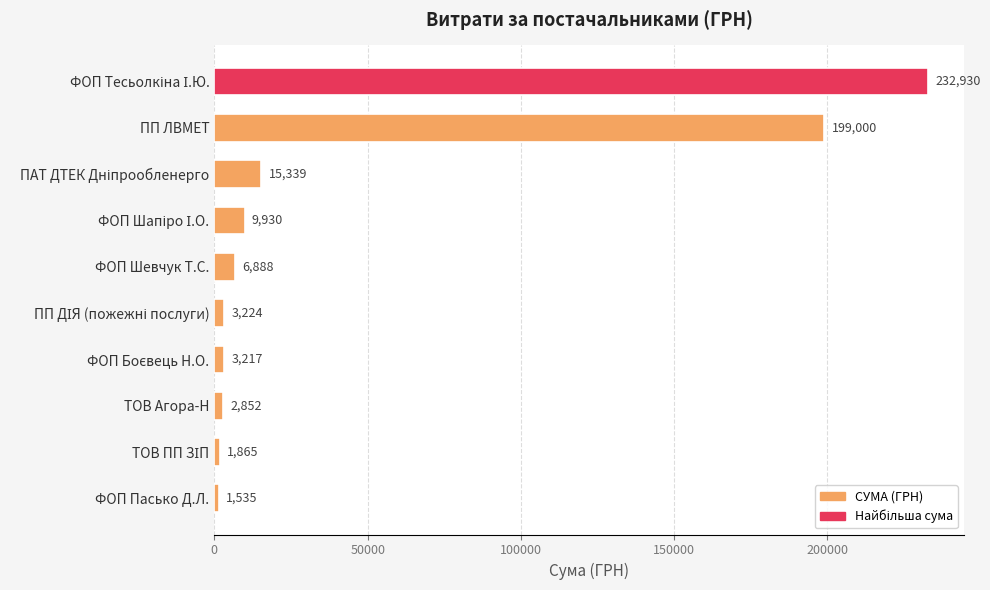

What is the label of the 5th bar from the top?

ФОП Шевчук Т.С.